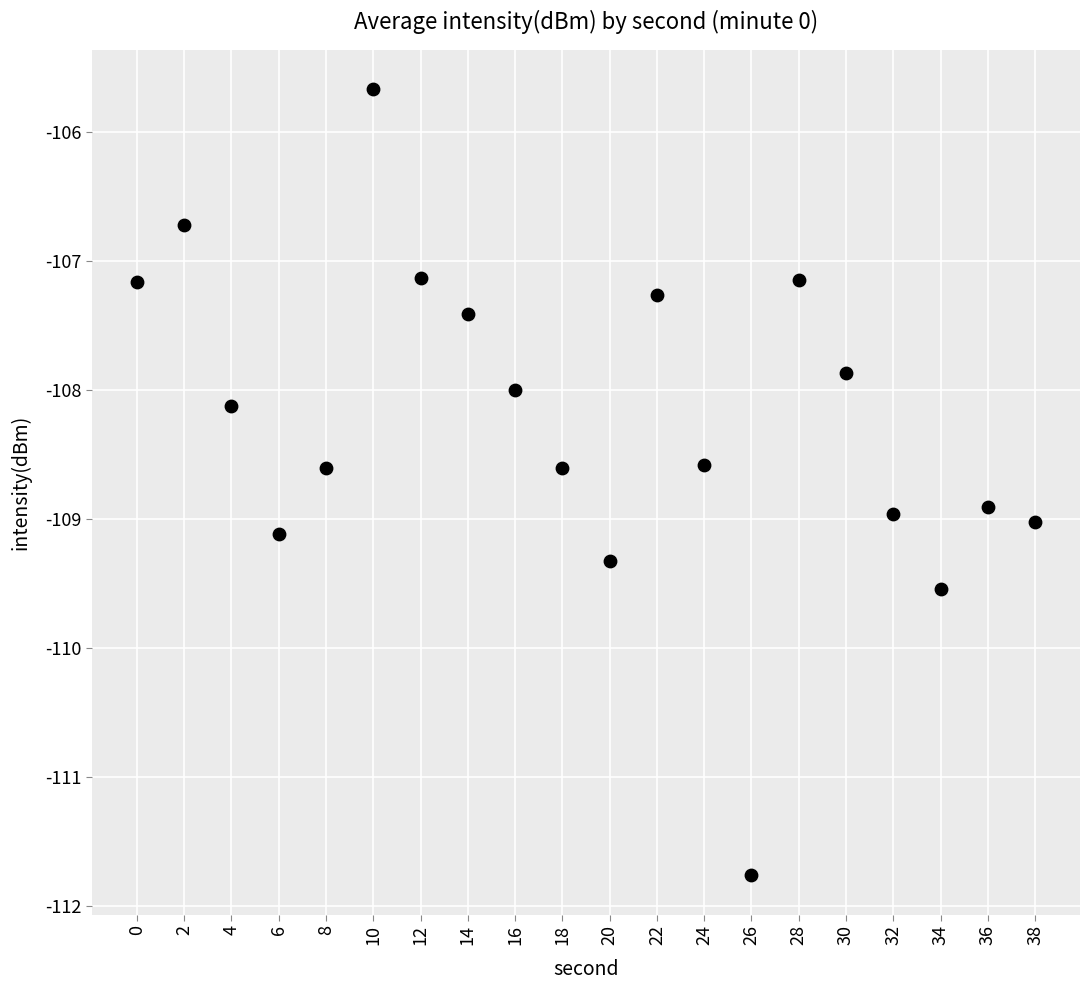

What is the range of Y values (max minus min)?

6.1